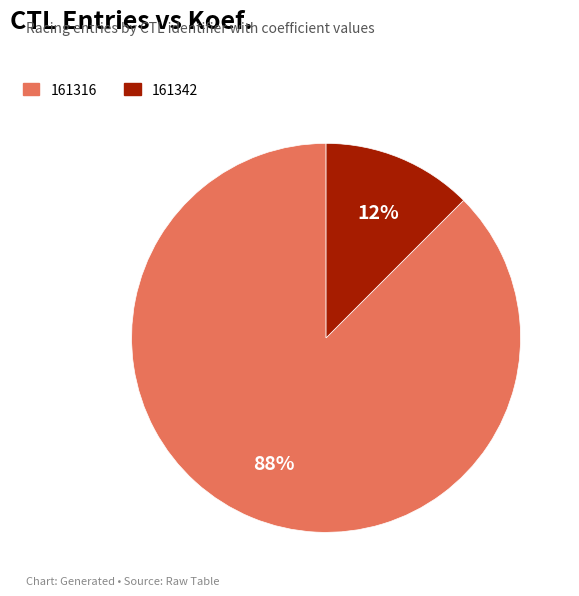

Which category accounts for the majority?

161316